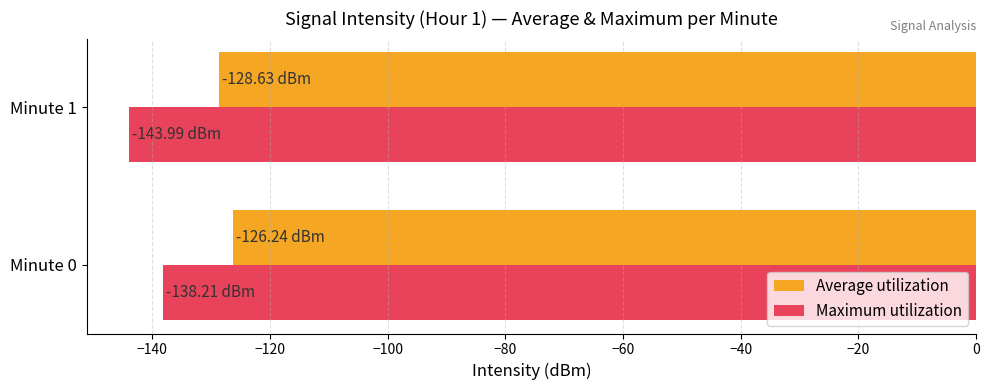

What is the difference between the Maximum utilization values at Minute 1 and Minute 0?

5.8